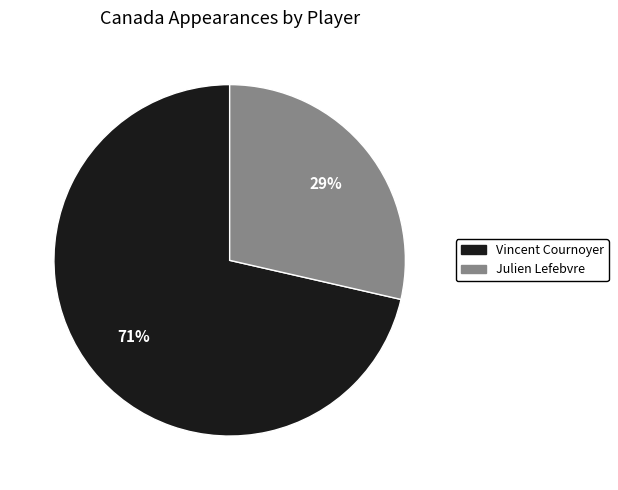

Rank the categories by value from highest to lowest.

Vincent Cournoyer, Julien Lefebvre